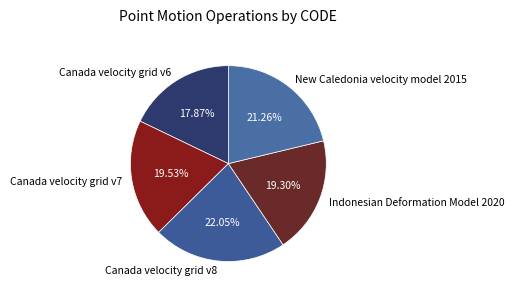

Does any single category account for the majority?

No